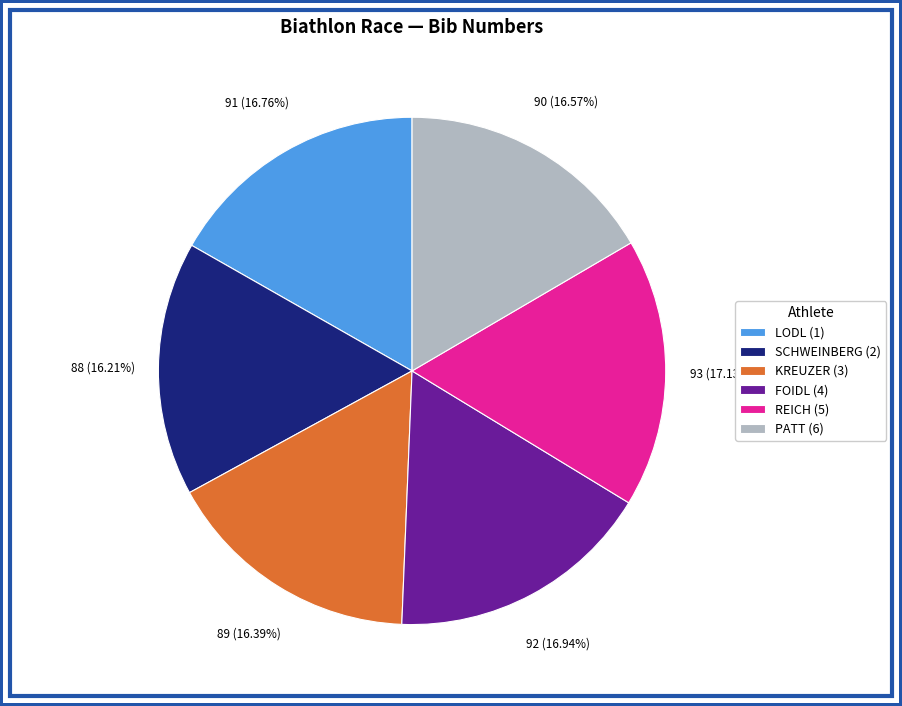

Does KREUZER (3) represent more than half of the total?

No